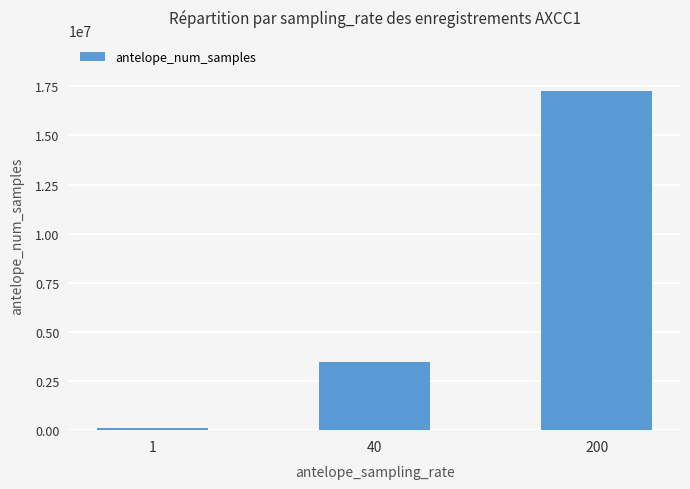

Is it true that the value at 200 is 17279999?

True